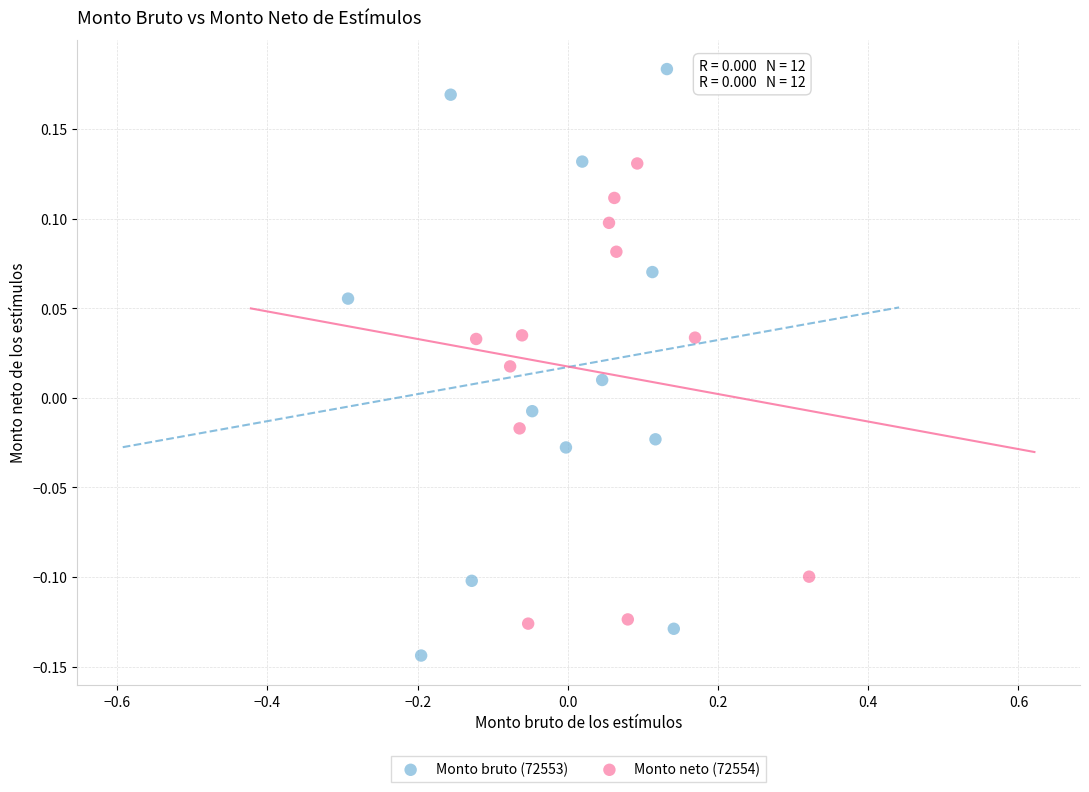

Which series has the largest Y range (max minus min)?

Monto bruto (72553)